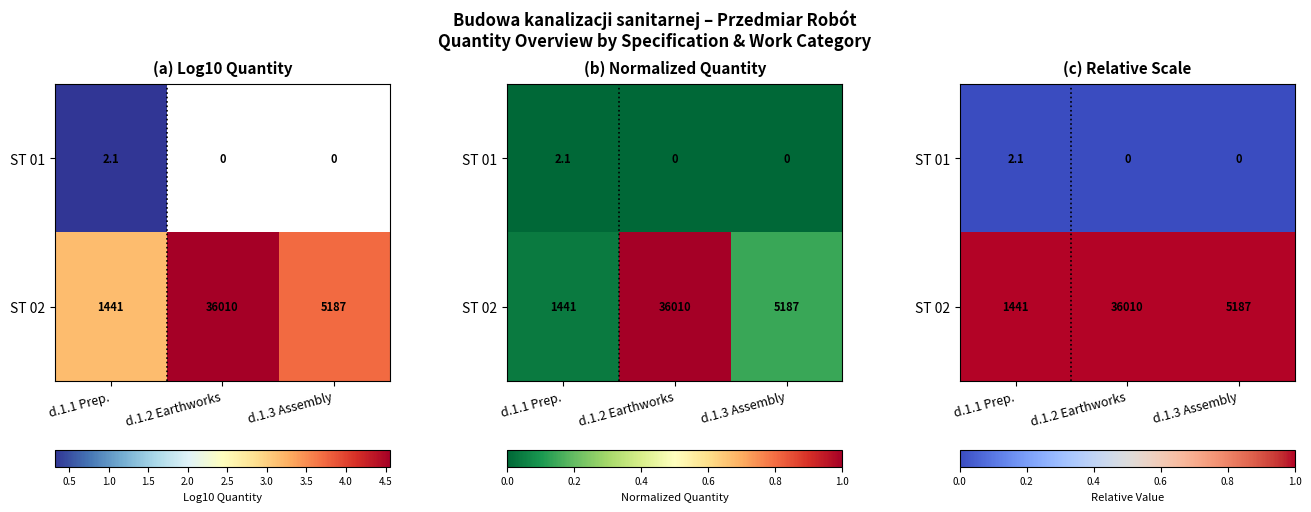

Rank the categories by ST 01 value from highest to lowest.

d.1.1 Prep., d.1.2 Earthworks, d.1.3 Assembly